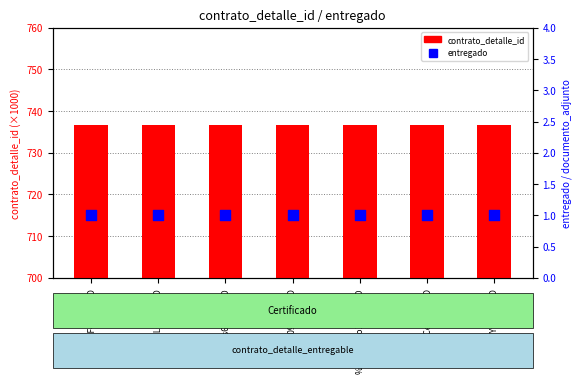

At how many categories does at least one series exceed 103?

7